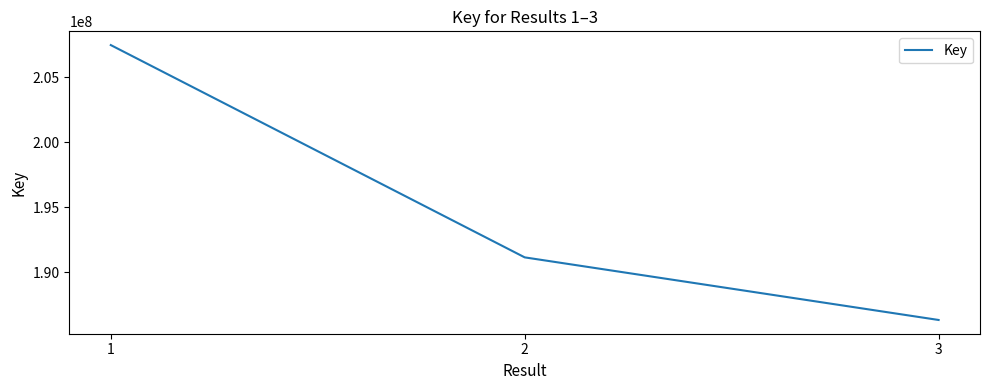

Reading right to left, list all the values displayed in this chart.

3=186338419	2=191156683	1=207494442